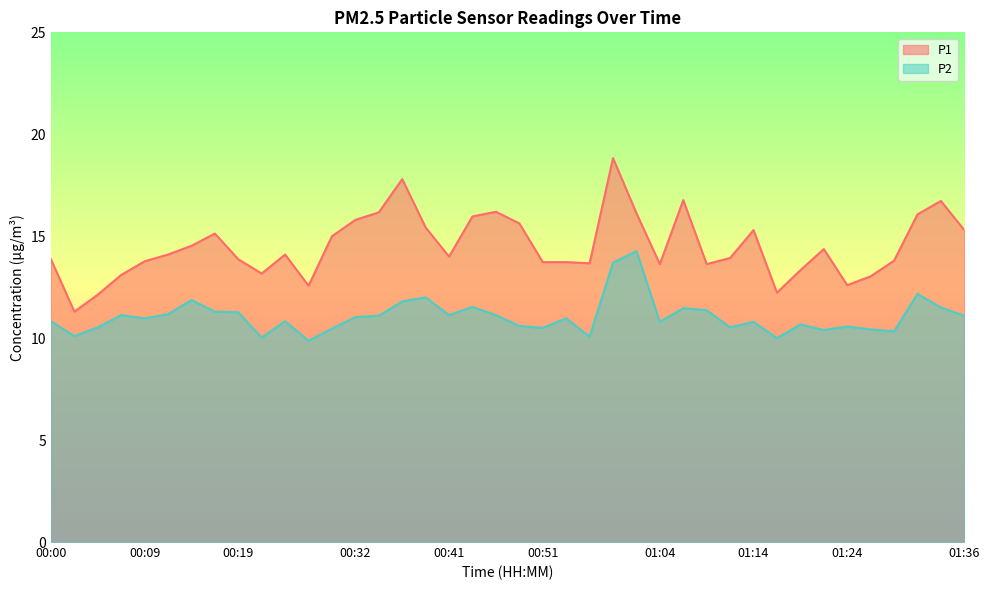

What is the sum of the P1 values at 00:22 and 00:49?

28.8